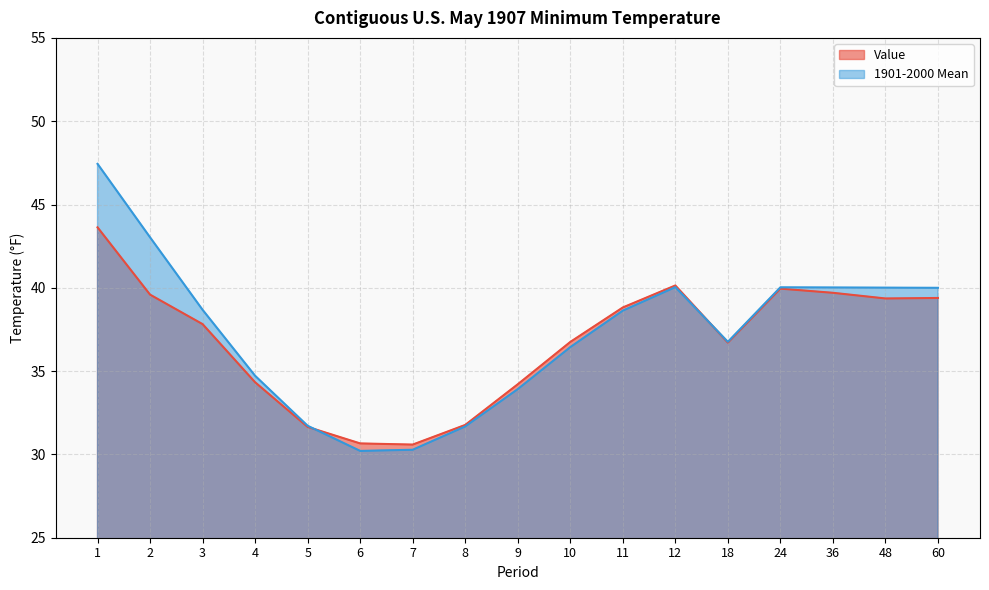

What is the total value across all series at 2?

82.6